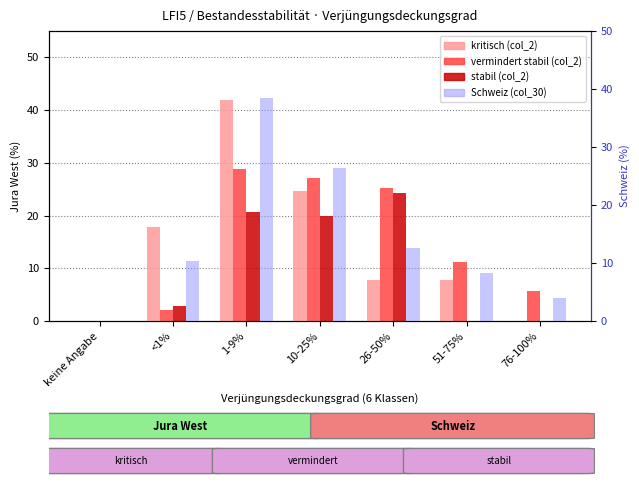

What is the highest value of the vermindert stabil (col_2) series?

28.8